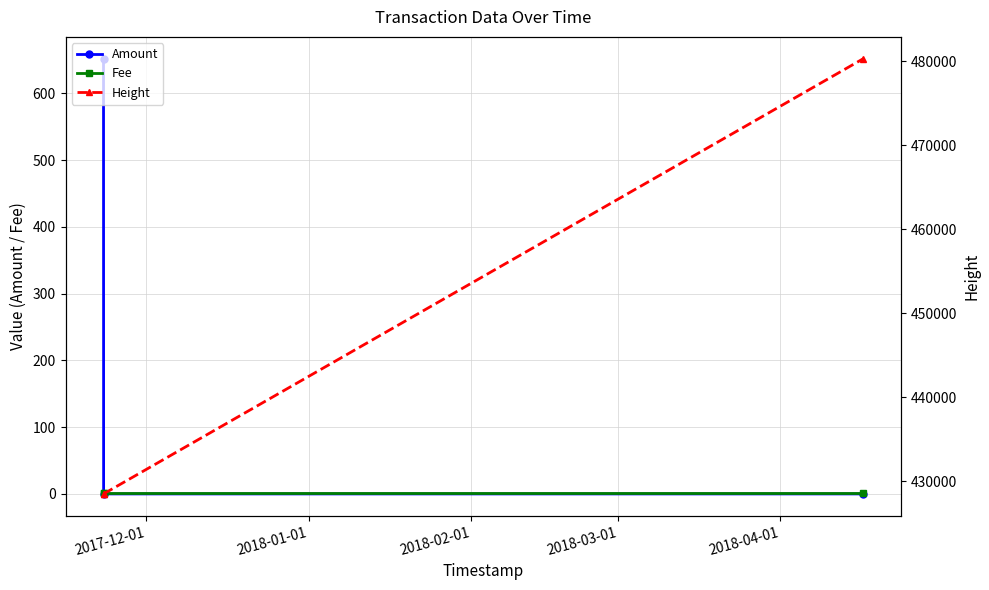

What is the sum of the Height values at 2018-01-01 and 2018-02-01?

908840